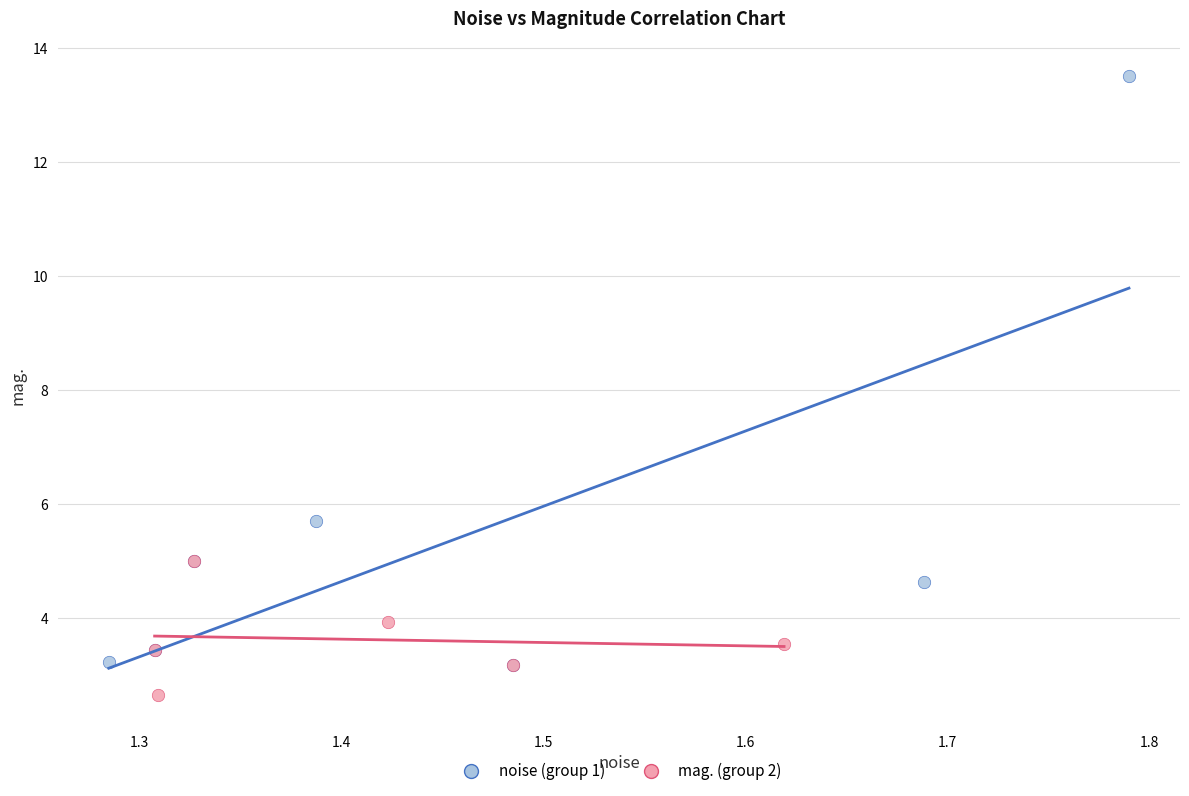

Which series has the widest spread of Y values?

noise (group 1)